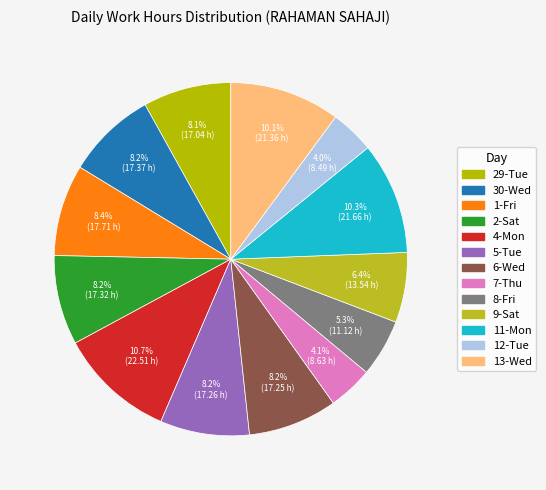

Approximately how many times larger is the value at 6-Wed compared to 12-Tue?

2.0